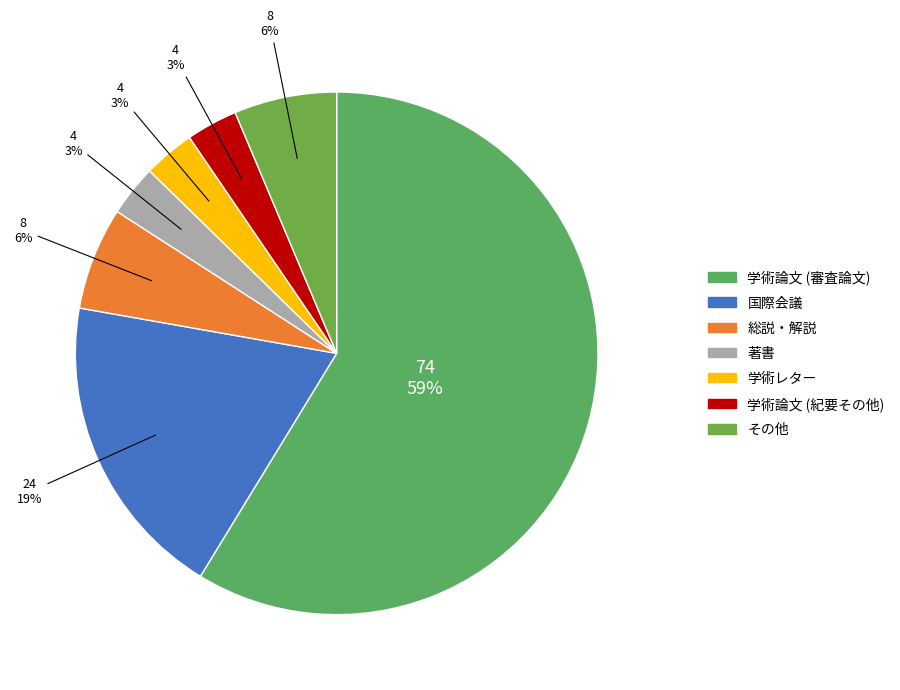

To the nearest percent, what is the combined percentage of 著書 and 学術レター?

6%